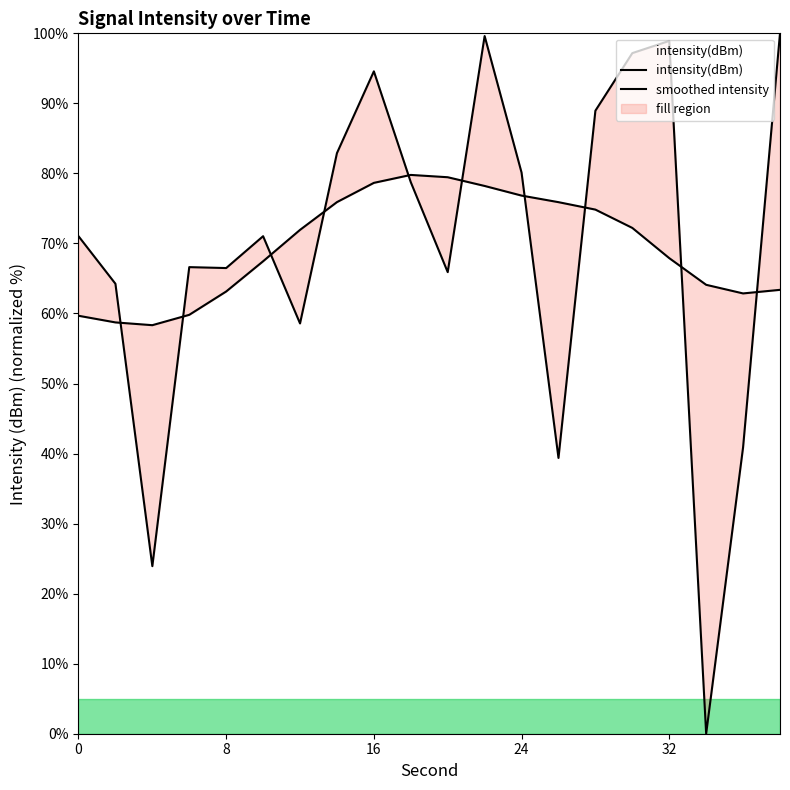

Approximately how many times larger is the value at 16 compared to 38?

0.9